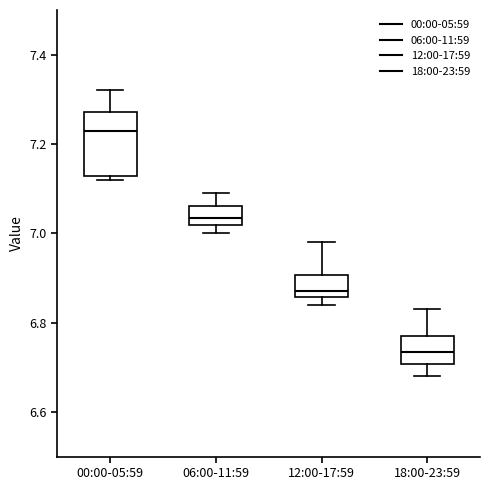

Reading left to right, transcribe this box plot: for each box, give where its median line is, the range the box spans, and where its two whiskers end, as read against the y-axis. The values are not printed on the chart, so give them approximately, as read against the axis.

00:00-05:59: median 7.24, box 7.12 to 7.28, whiskers 7.12 (just below the box's lower edge) to 7.32
06:00-11:59: median 7.04, box 7.02 to 7.06, whiskers 7.00 to 7.10
12:00-17:59: median 6.88, box 6.86 to 6.90, whiskers 6.84 to 6.98
18:00-23:59: median 6.74, box 6.70 to 6.78, whiskers 6.68 to 6.84